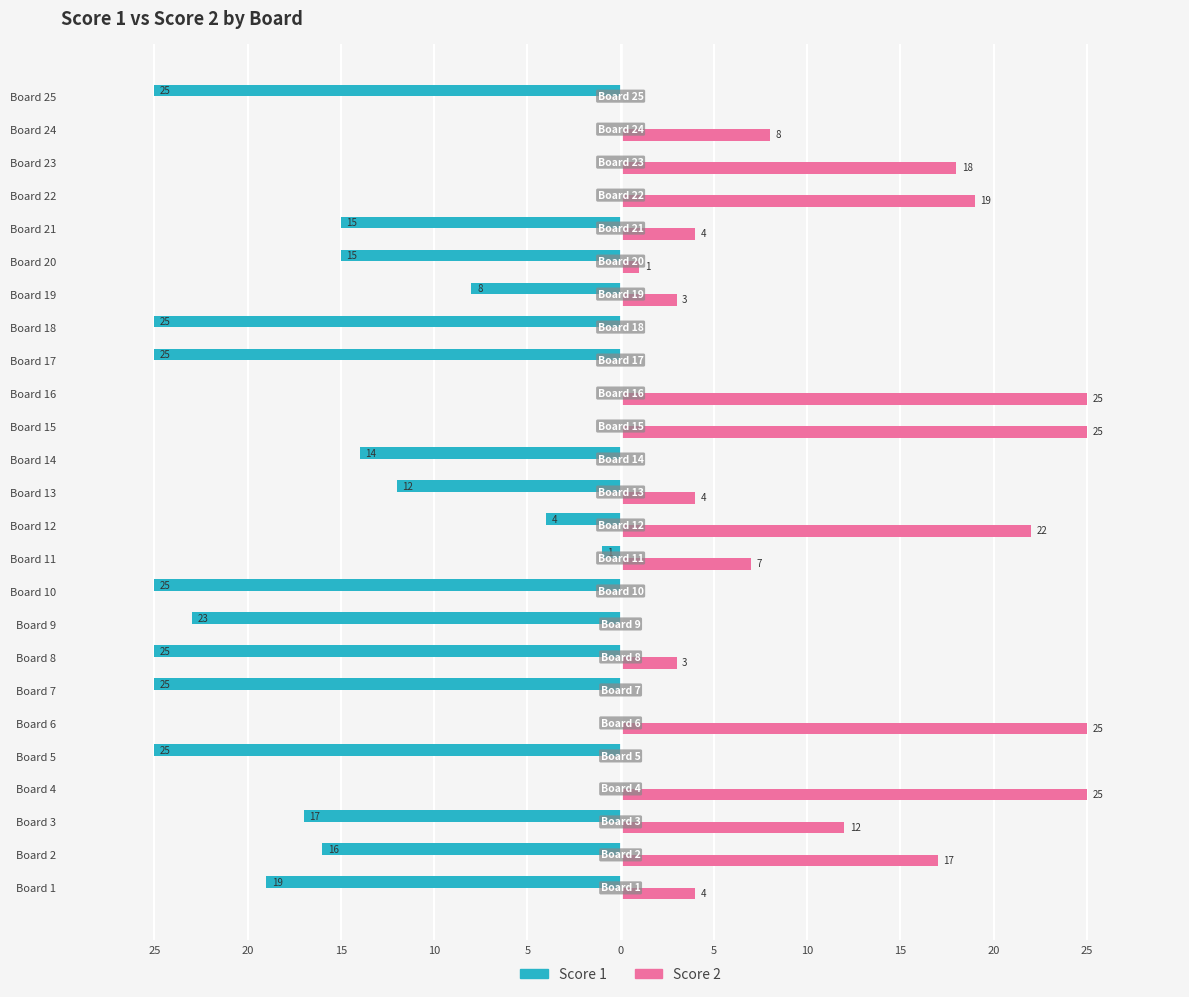

What are all the series names shown in the legend?

Score 1, Score 2